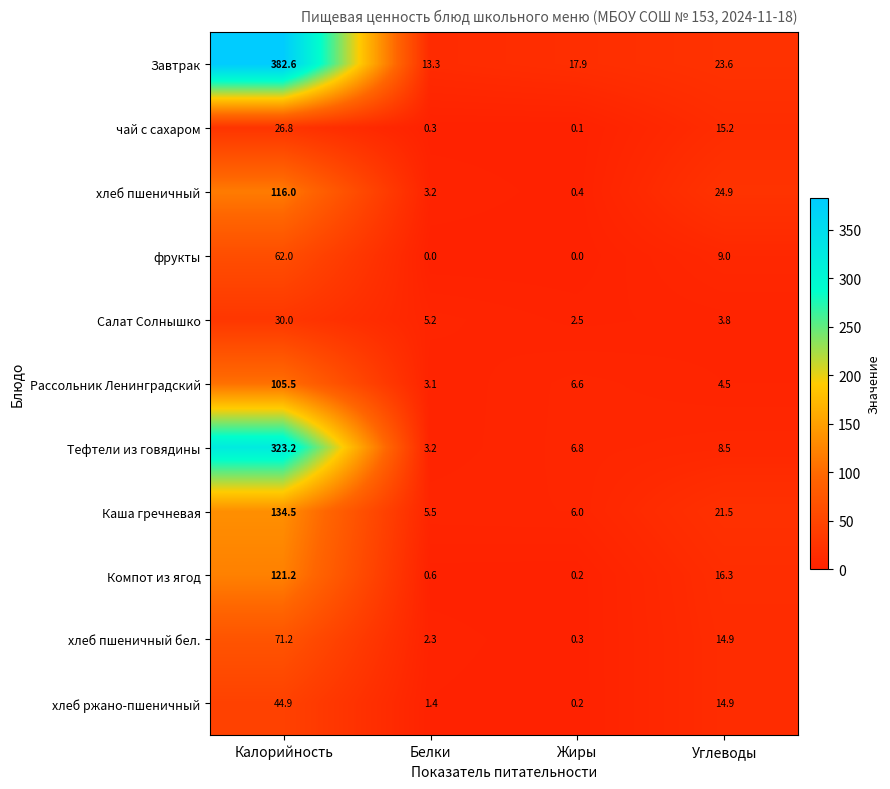

What is the difference between the Тефтели из говядины values at Углеводы and Калорийность?

314.7